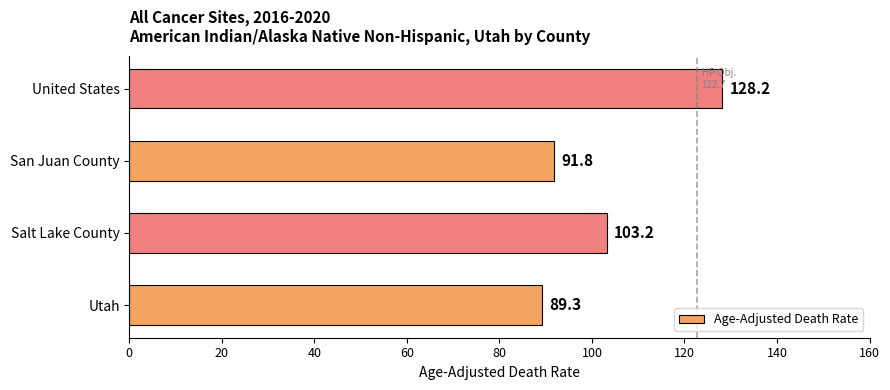

What is the difference between the values at San Juan County and Salt Lake County?

11.4